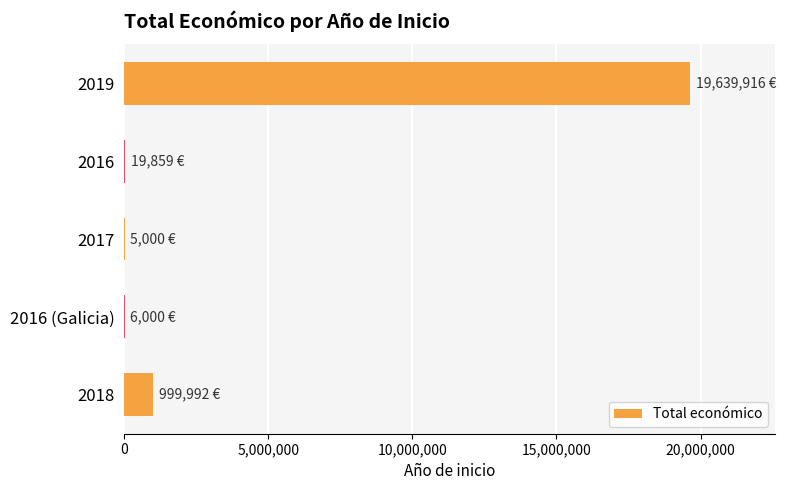

Is it true that the value at 2019 is 19639916?

True